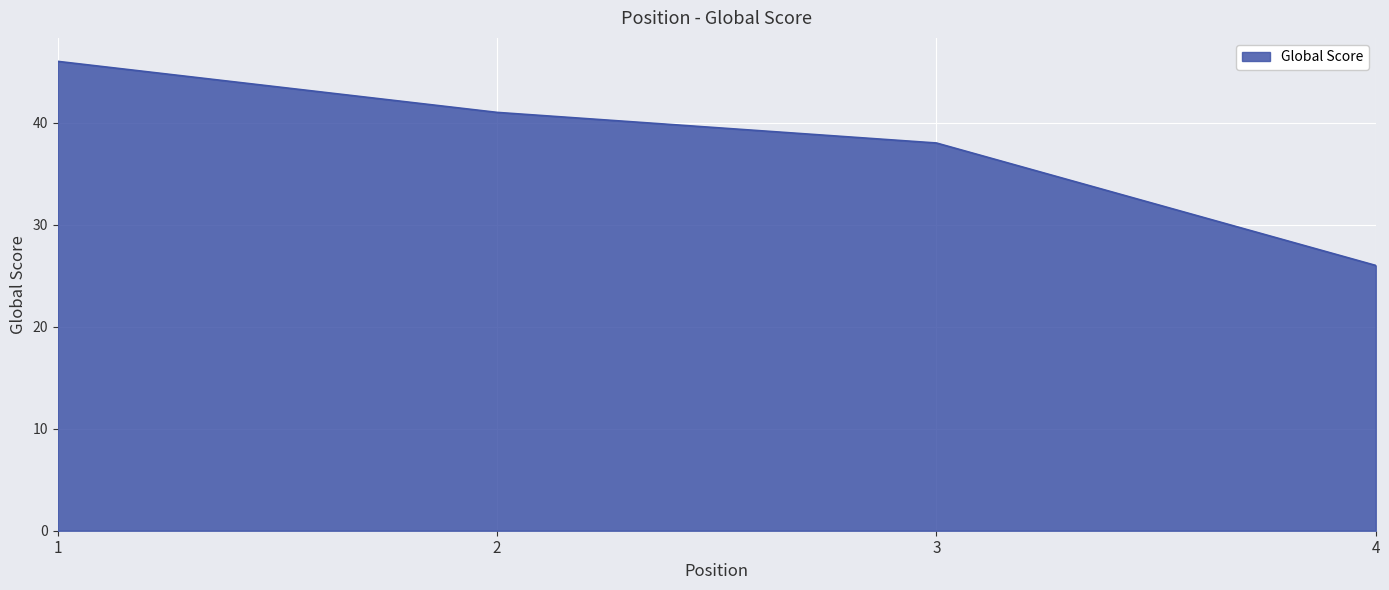

Does the chart display data point markers on the line(s)?

No